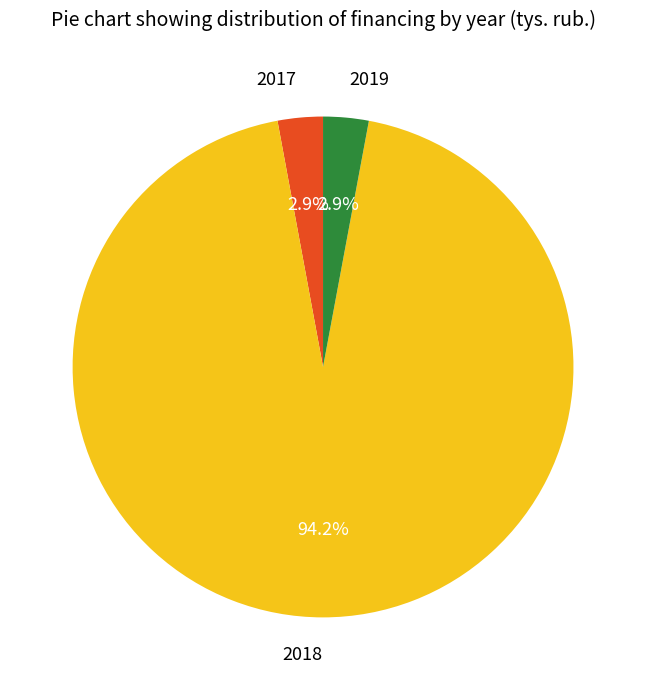

Combined, what portion of the pie is 2017 and 2018?

97.1%